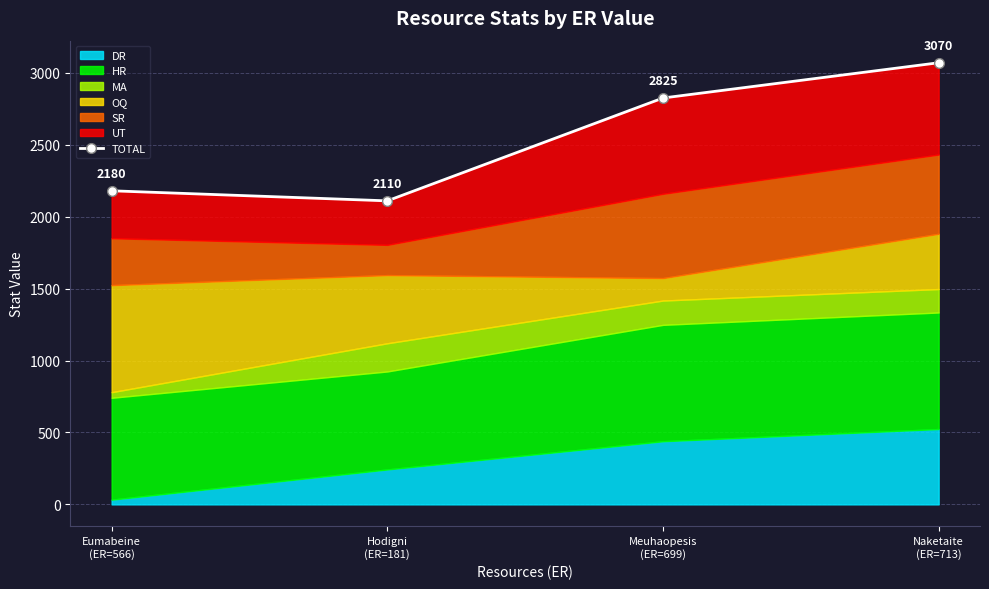

Count the number of values greater than 2825.

1